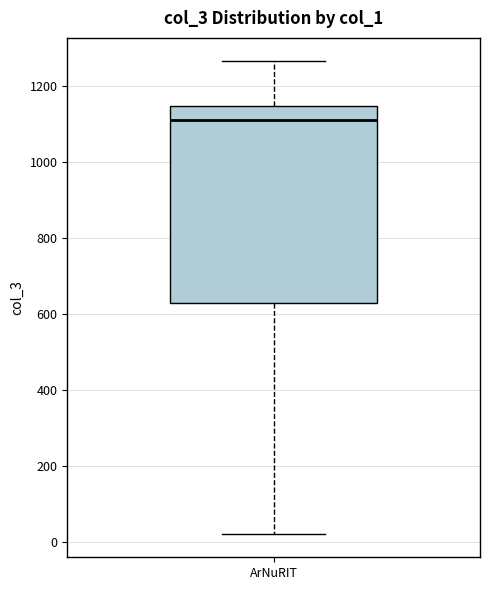

Where does the upper whisker of the box for ArNuRIT end on the y-axis? The values are not printed on the chart, so give them approximately, as read against the axis.

1260